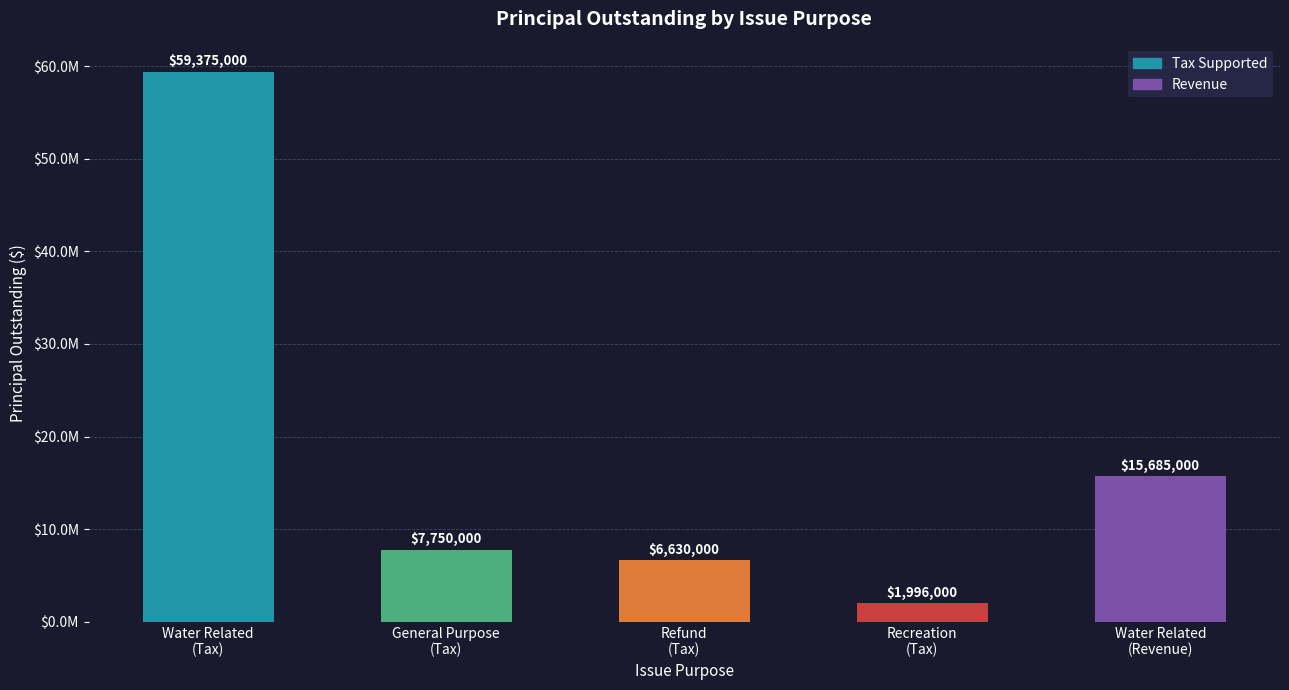

What is the average value?

18287200